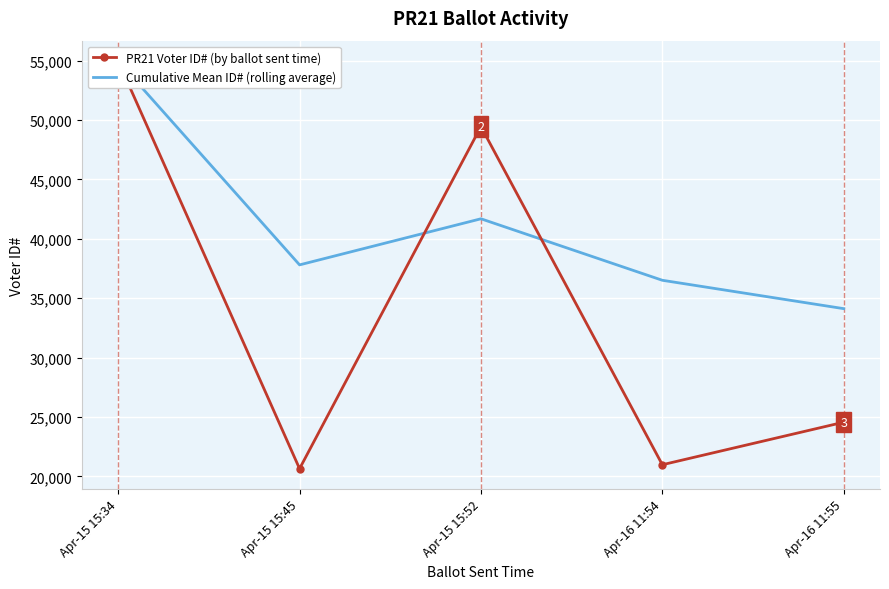

At how many categories does at least one series exceed 22859?

5